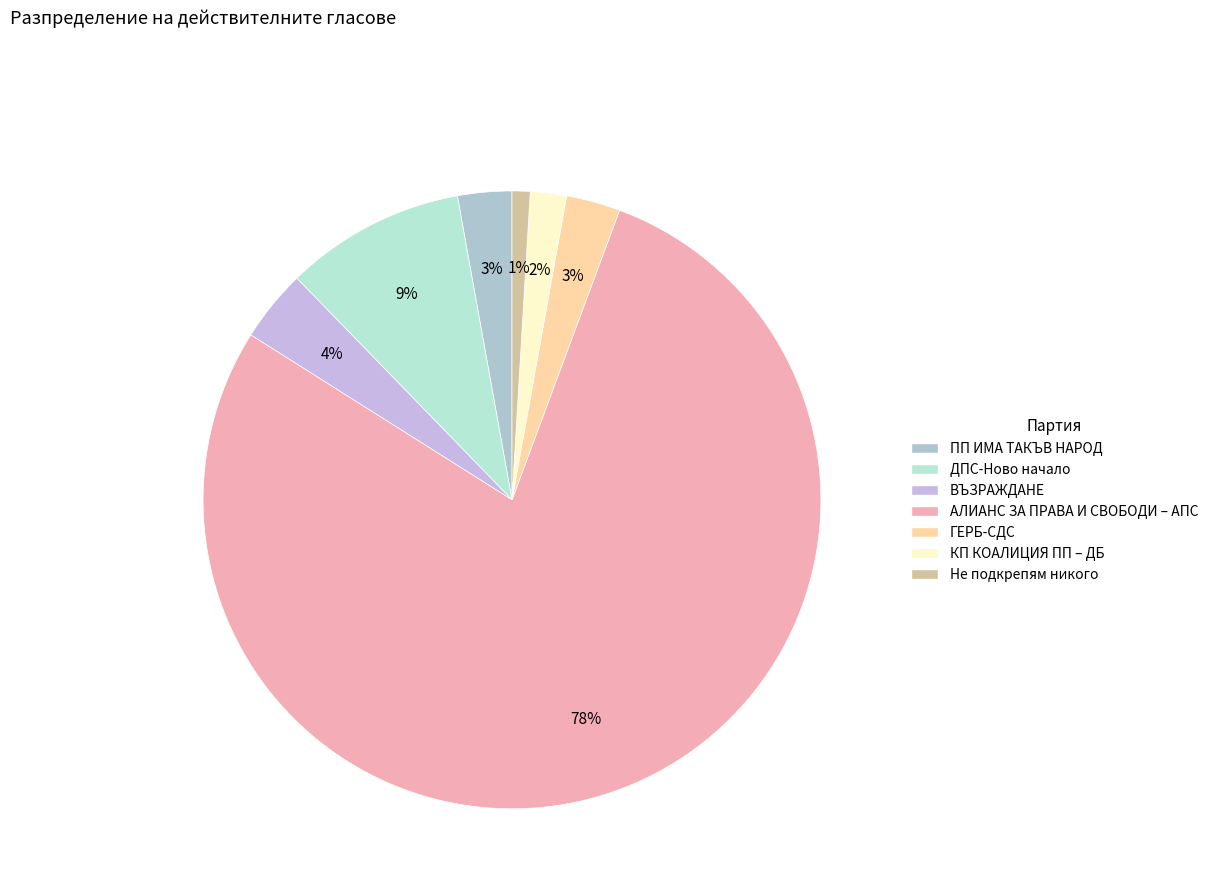

To the nearest percent, what percentage of the pie is ГЕРБ-СДС?

3%